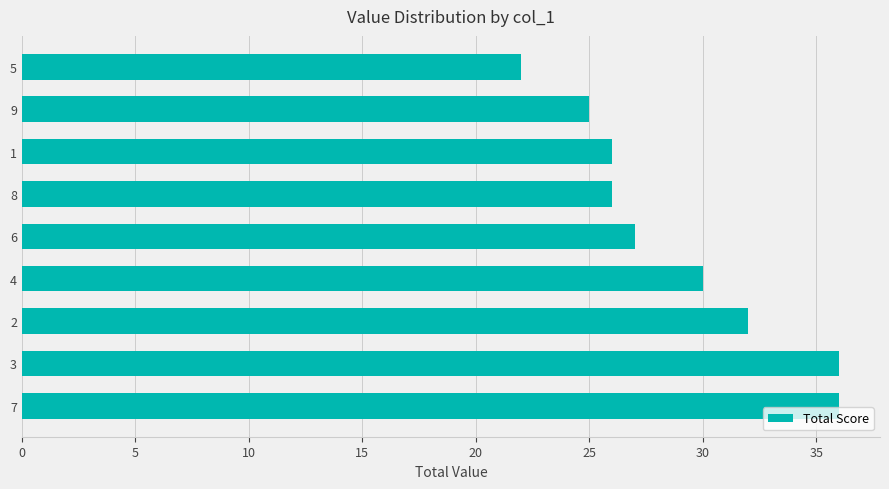

What is the change in value from 7 to 2?

-4